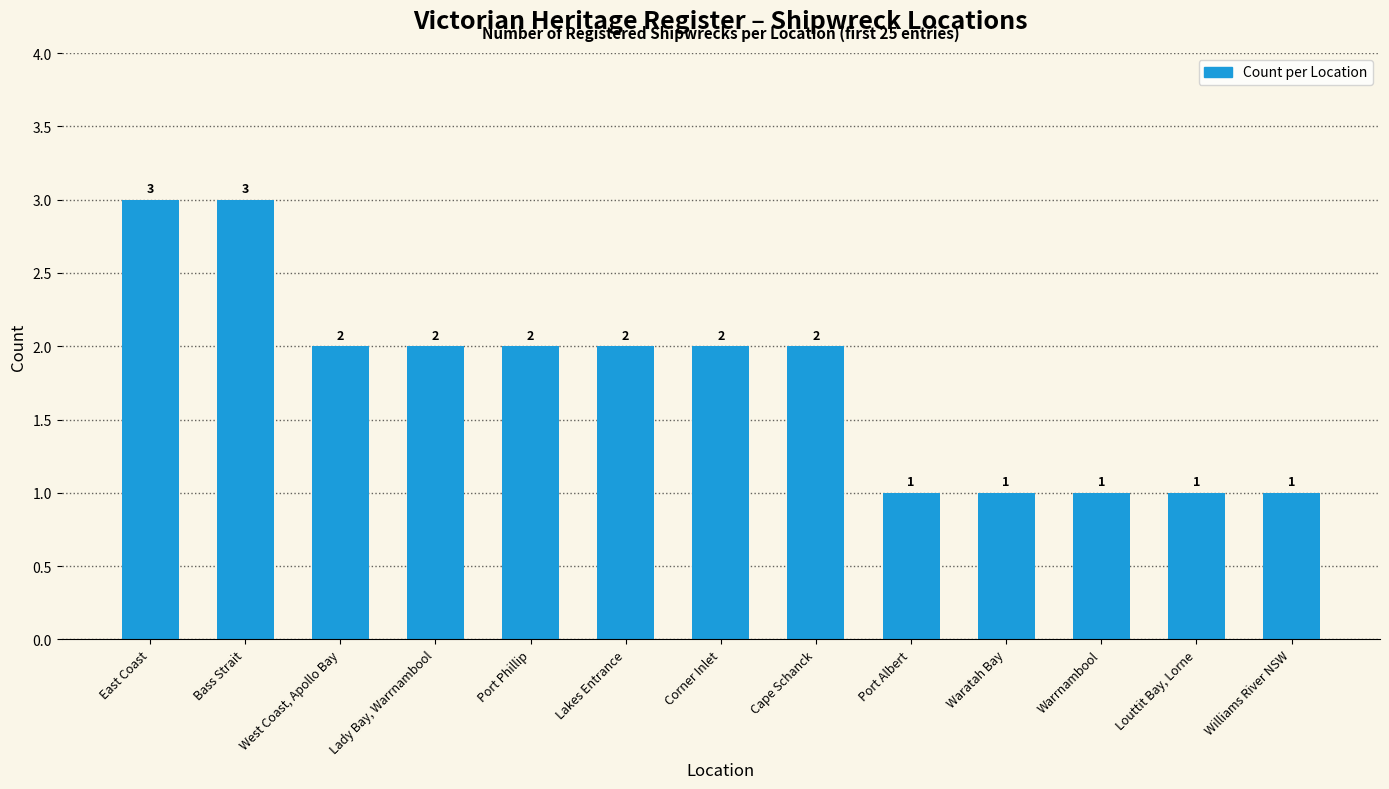

What is the approximate value at Bass Strait?

3